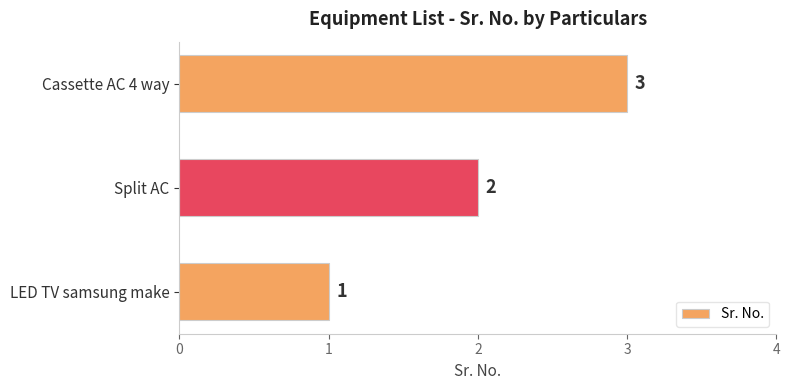

How many values are between 1 and 3?

3